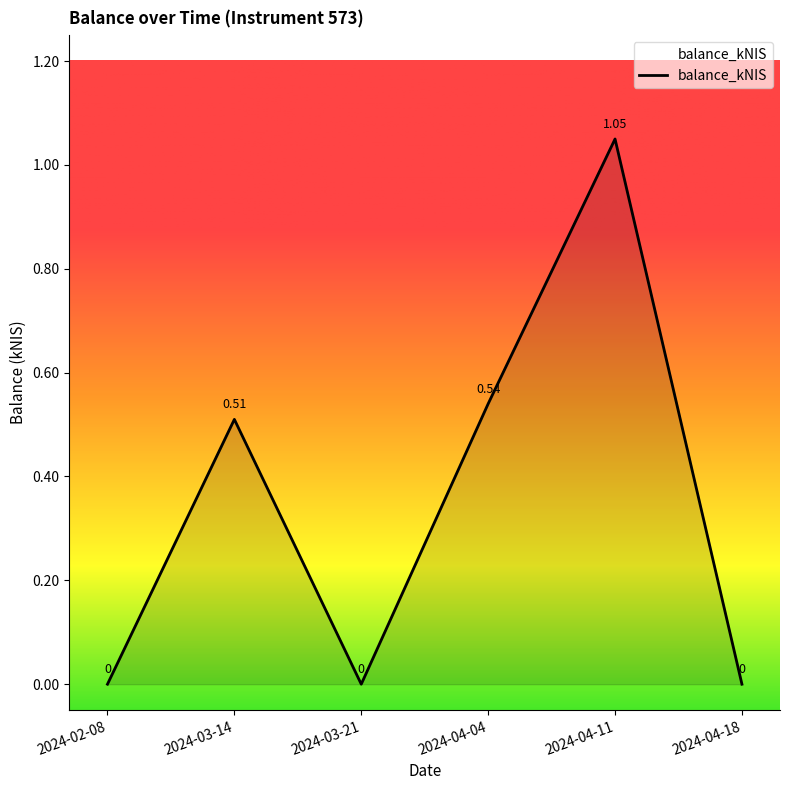

True or false: the data has more than 1 interior local peaks.

True